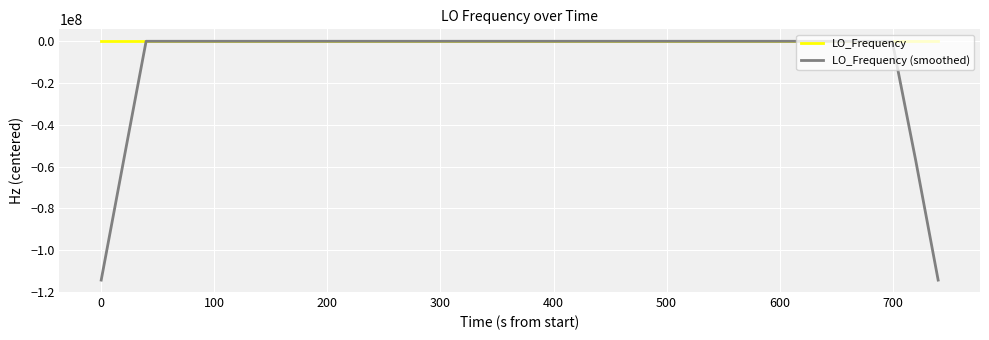

Is this an area chart (filled region under the line)?

No